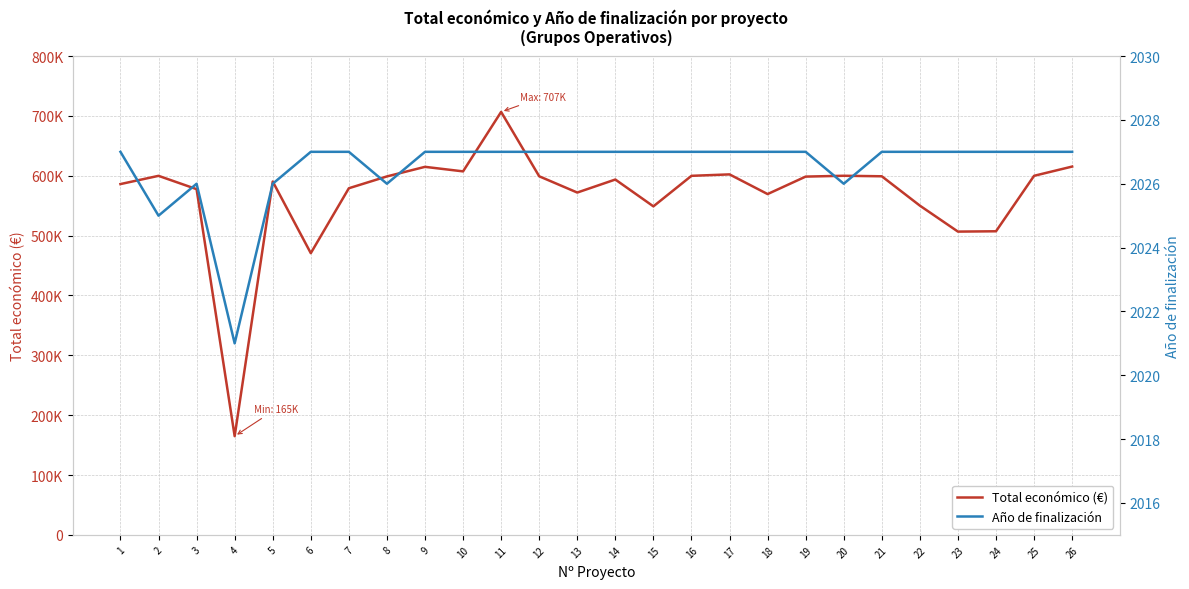

At how many categories does at least one series exceed 326219?

25